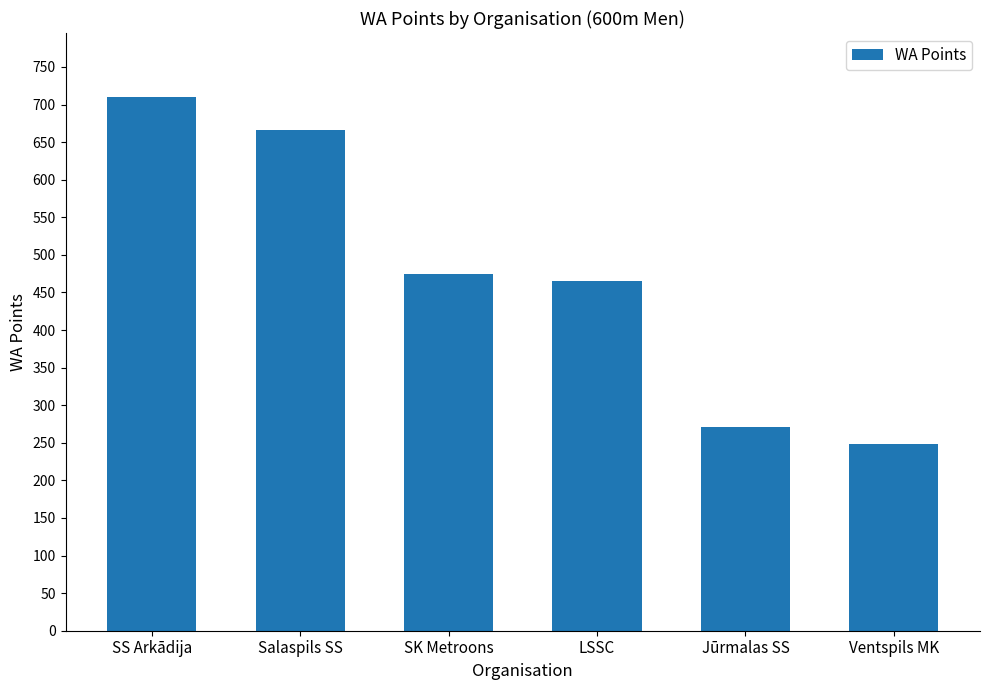

Rank the categories by value from lowest to highest.

Ventspils MK, Jūrmalas SS, LSSC, SK Metroons, Salaspils SS, SS Arkādija